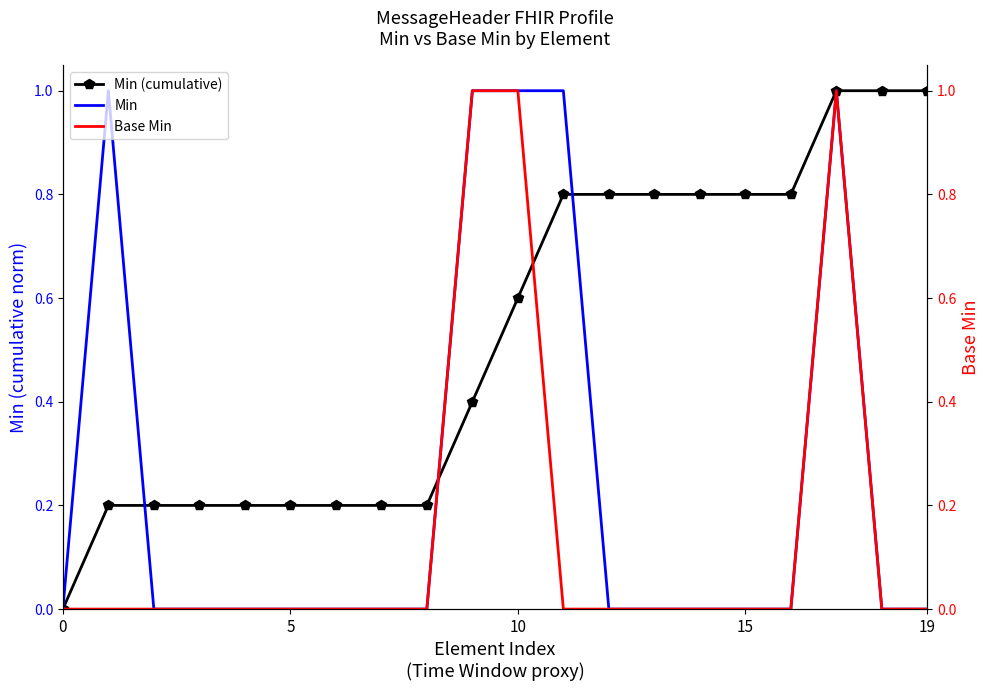

How many positive values does the Min series have?

5